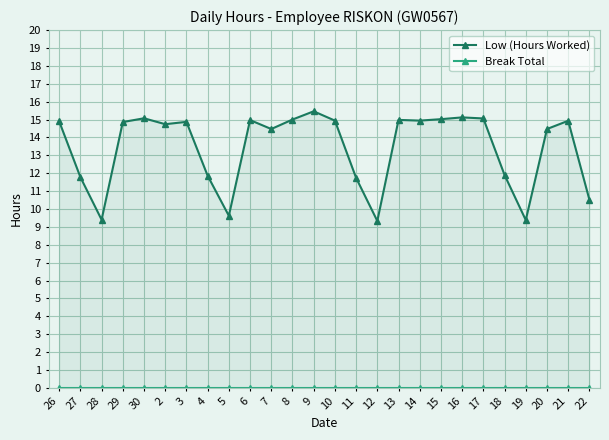

True or false: Low (Hours Worked) has a value of 14.9 at 21.

True